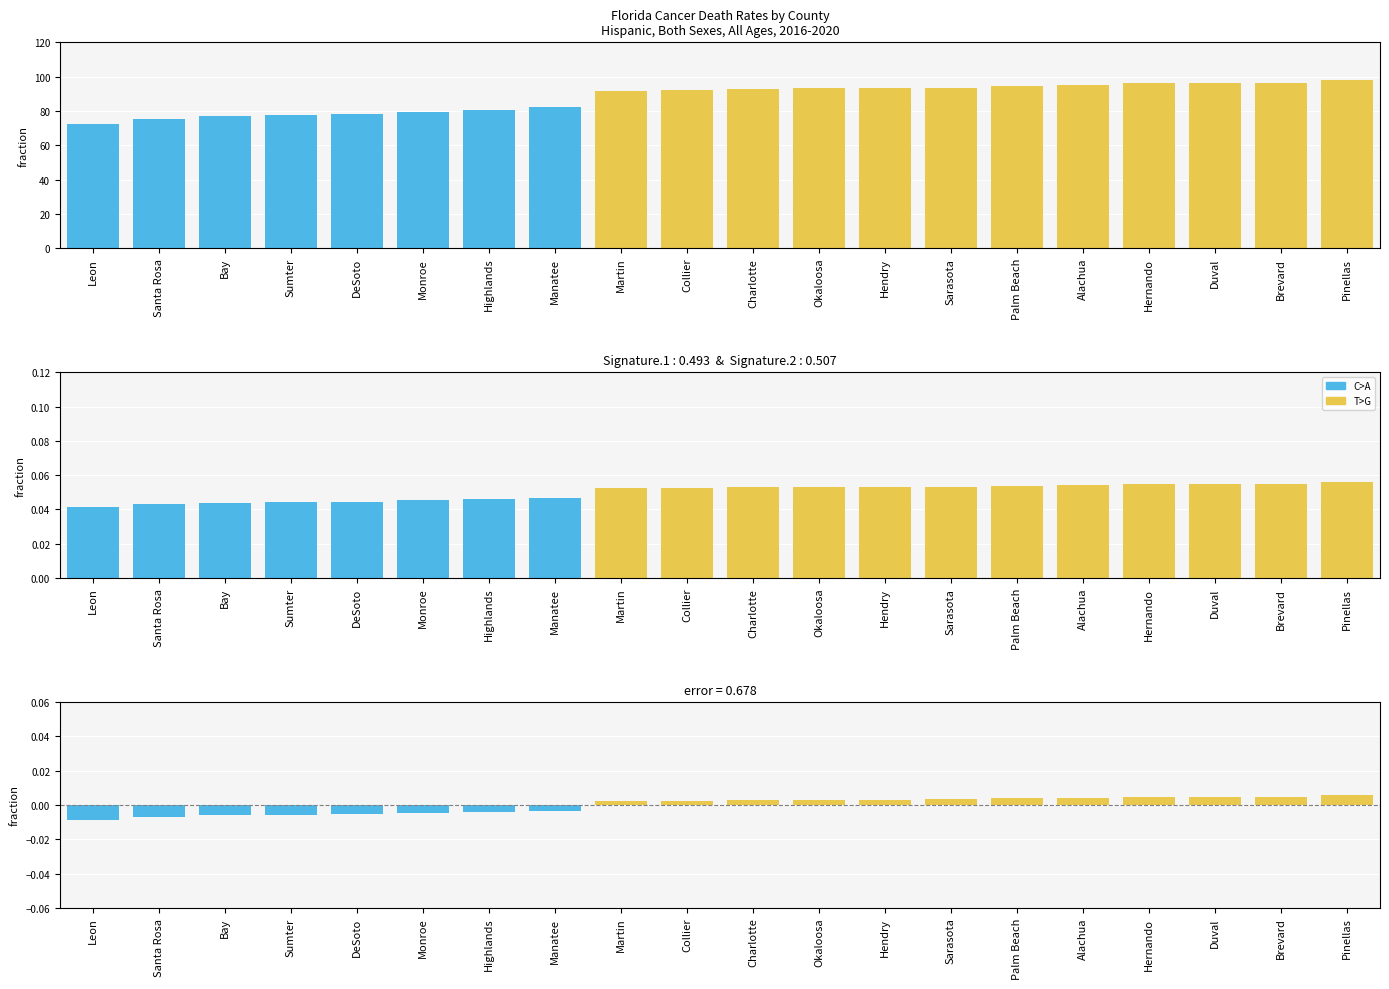

At how many categories does at least one series exceed 42?

20